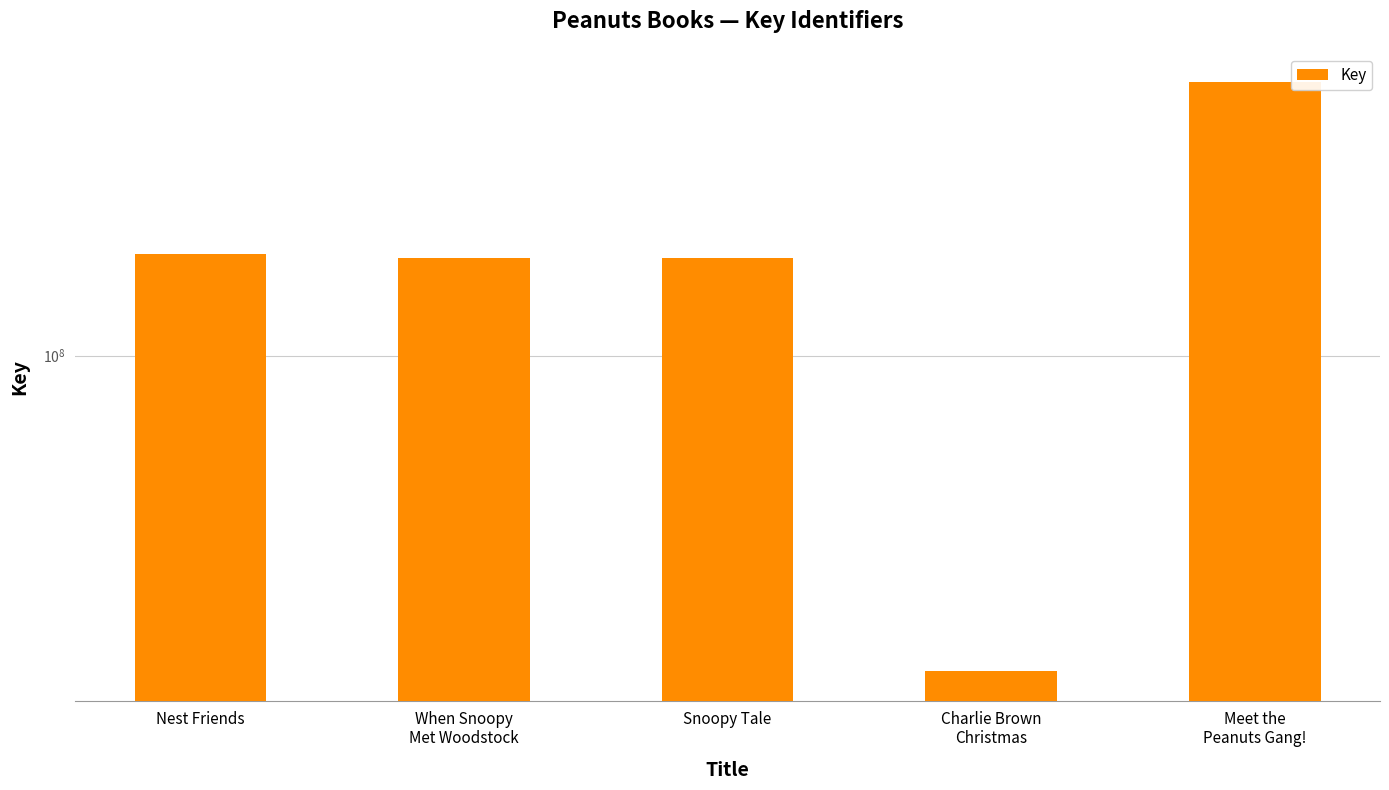

What position from the right is Charlie Brown
Christmas?

2